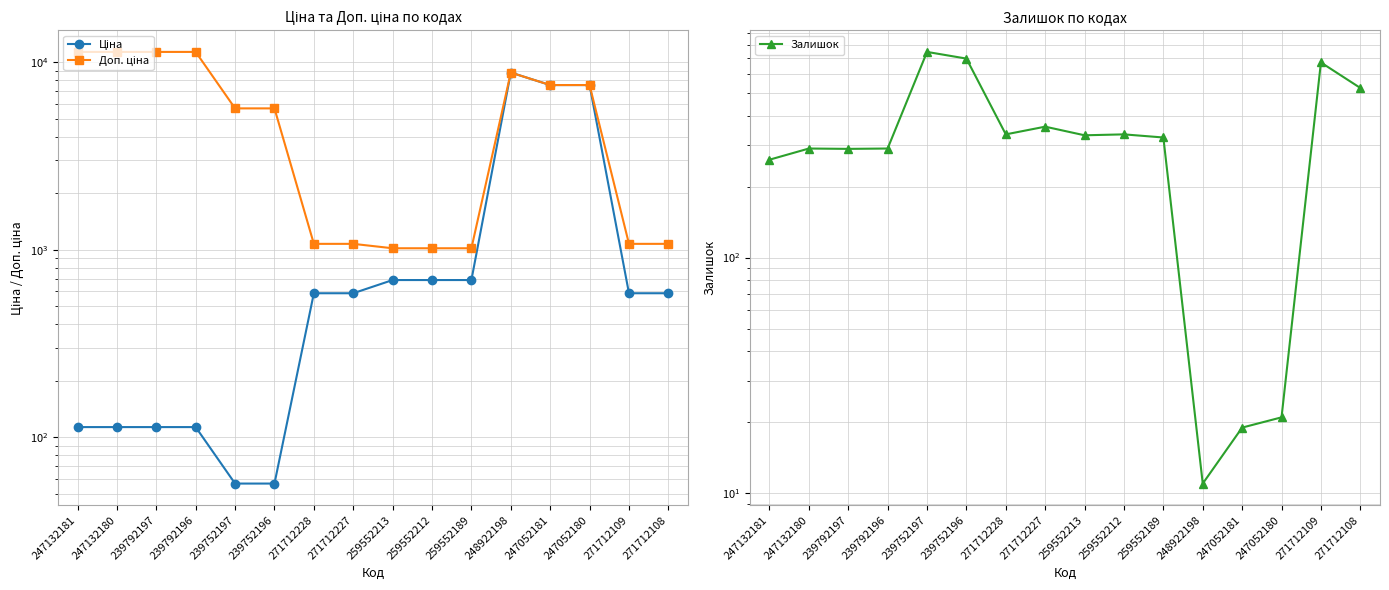

What position from the right is 239752196?

11